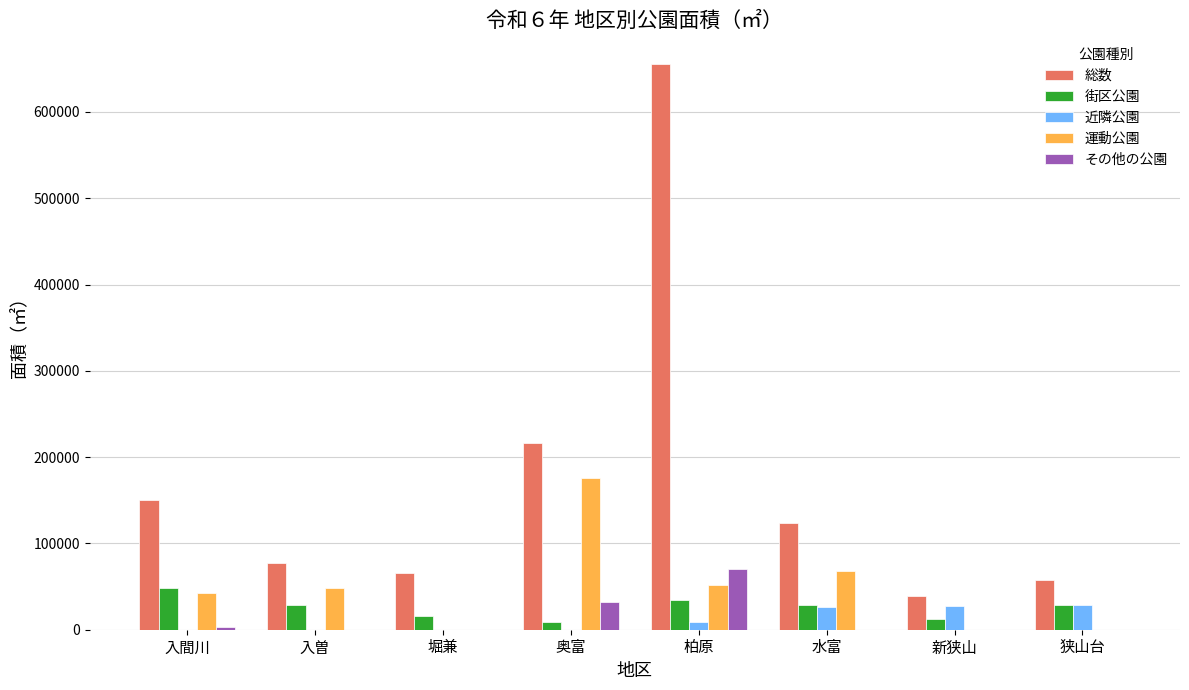

At which category is the sum across all series the highest?

柏原